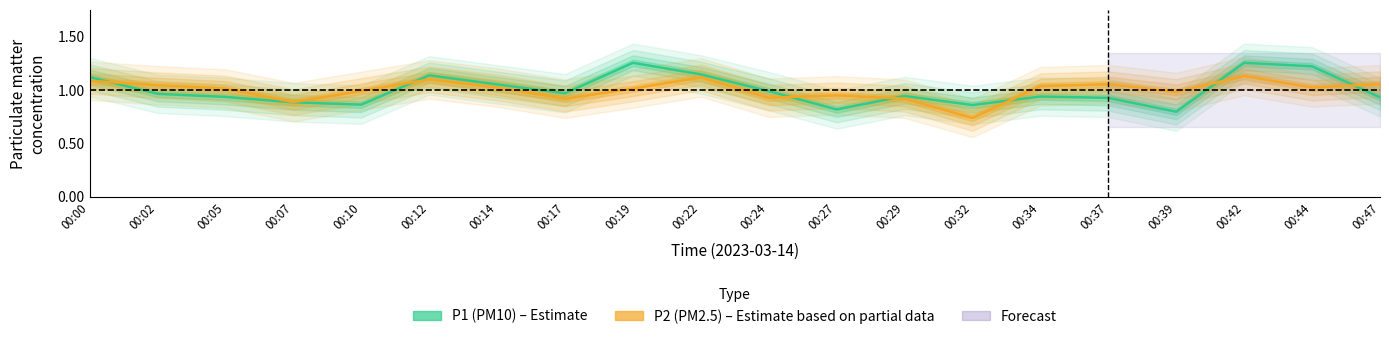

Reading left to right, what are all the values shown in this chart?

P1 (PM10): 1.1	1.0	0.9	0.9	0.9	1.1	1.1	1.0	1.3	1.1	1.0	0.8	0.9	0.9	0.9	0.9	0.8	1.3	1.2	0.9
P2 (PM2.5): 1.1	1.0	1.0	0.9	1.0	1.1	1.0	0.9	1.0	1.1	0.9	0.9	0.9	0.7	1.0	1.1	1.0	1.1	1.0	1.1